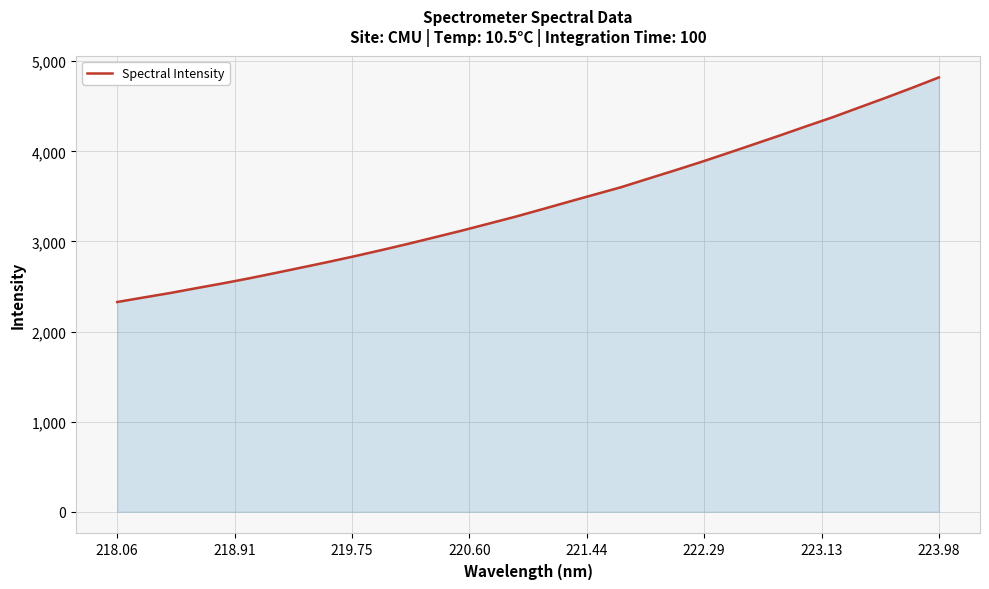

What is the minimum value shown in the chart?

2328.1